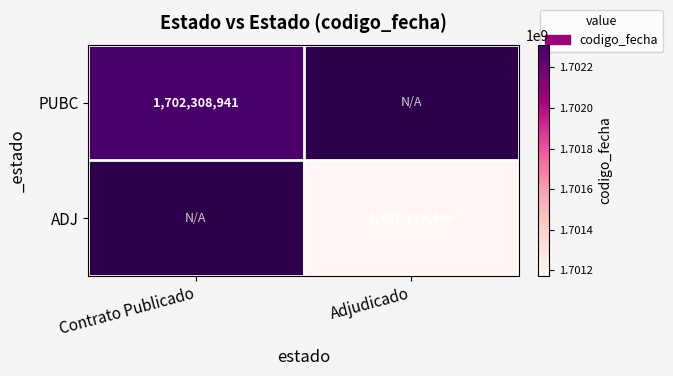

The value of ADJ at Adjudicado is 1179861590. True or false?

False